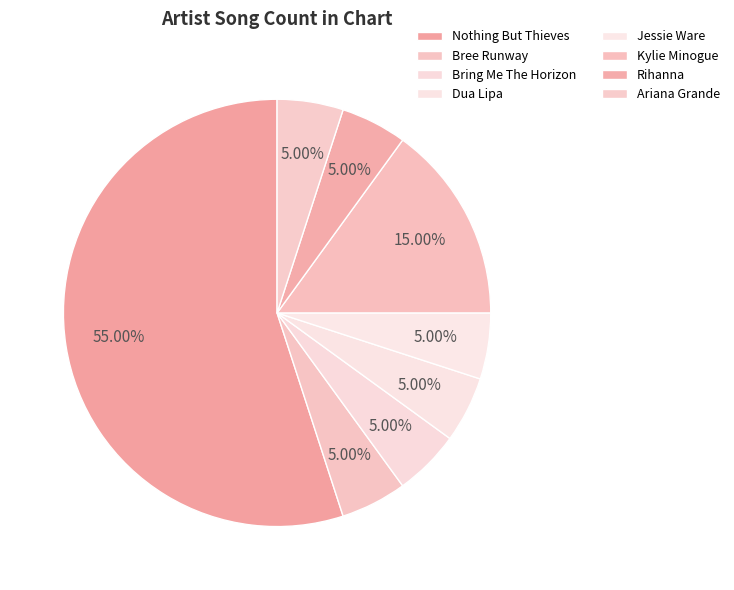

To the nearest percent, what portion does Kylie Minogue represent?

15%